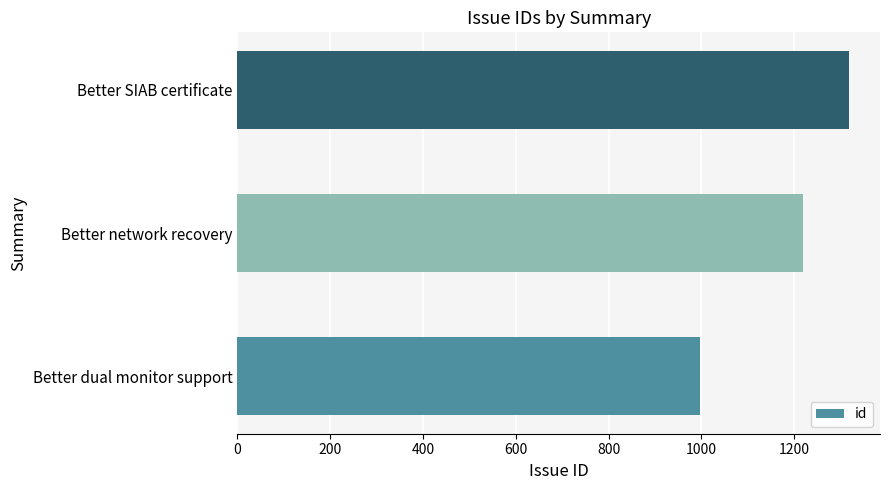

Is it true that the value at Better SIAB certificate is 2303?

False